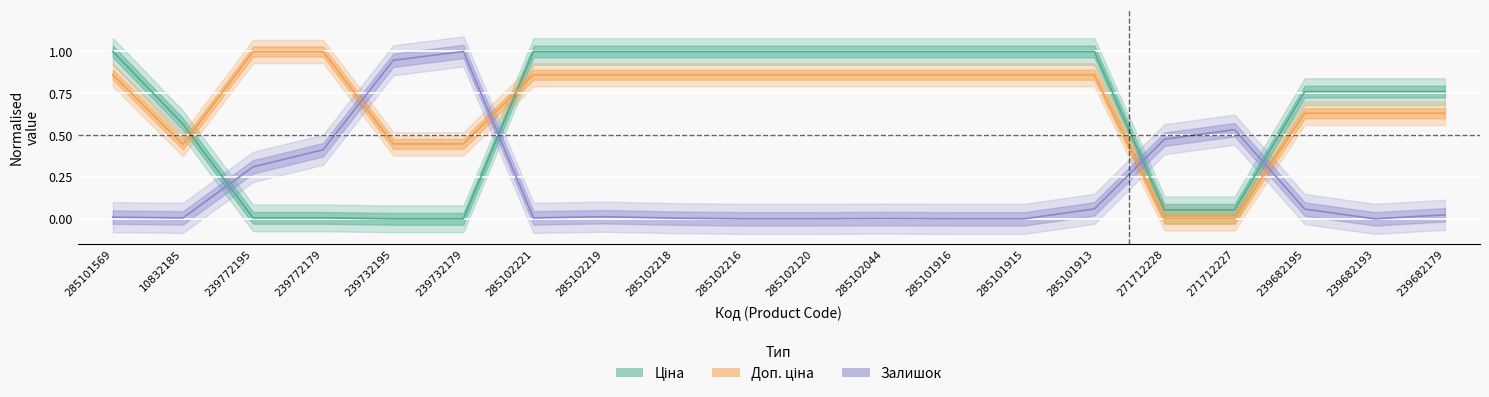

The value of Ціна at 239682193 is 1.2. True or false?

False